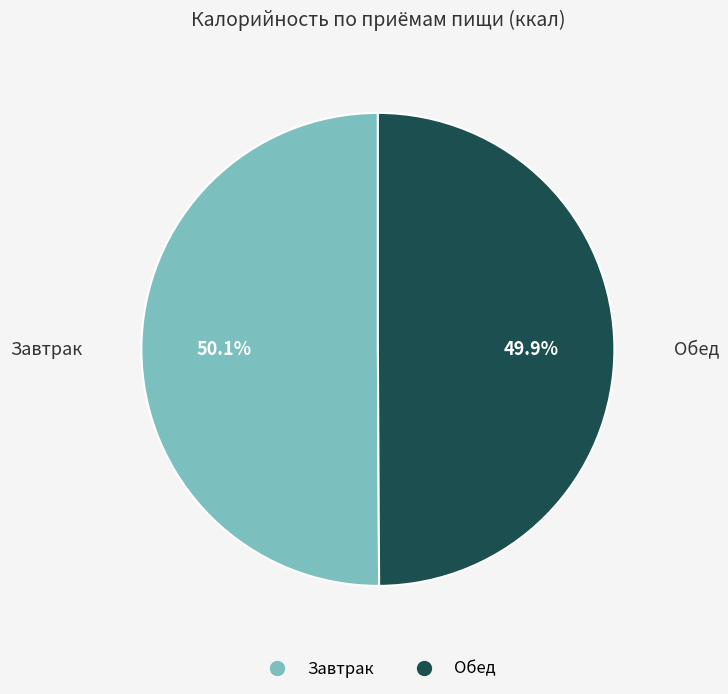

What percentage is the Обед slice, to the nearest percent?

50%